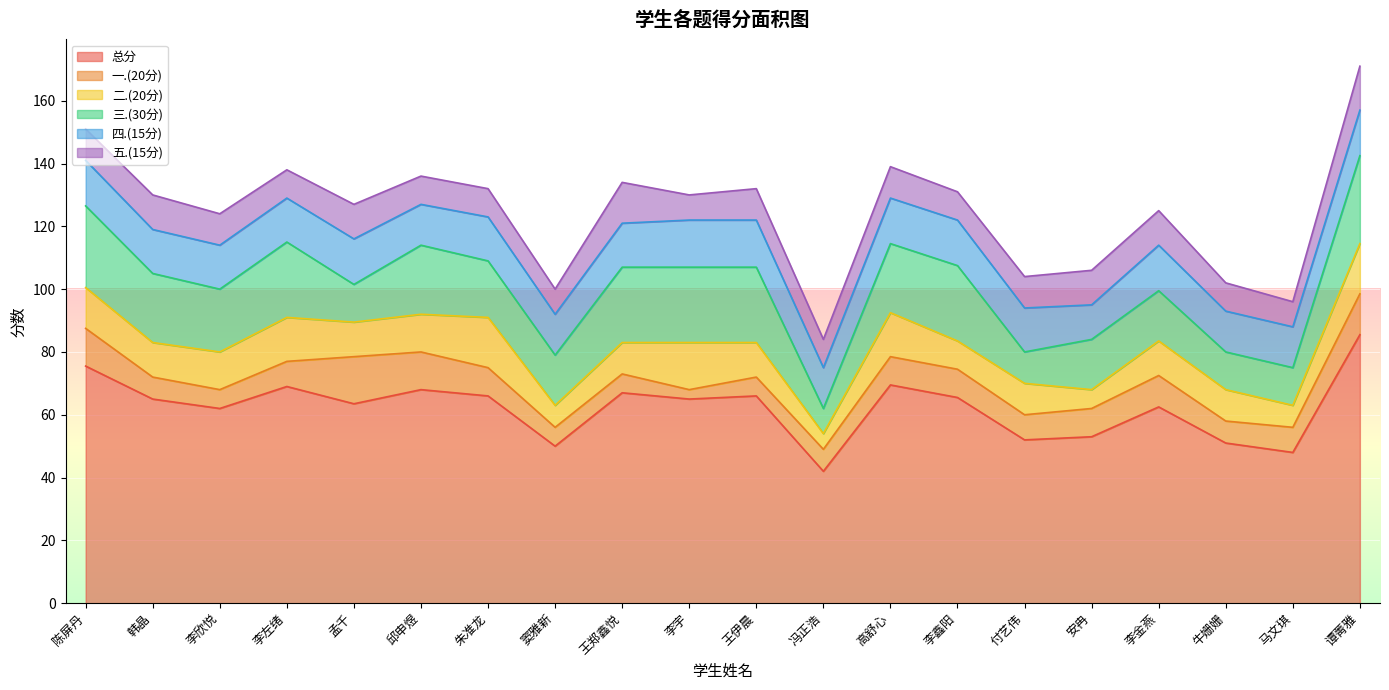

How many categories are shown in the chart?

20